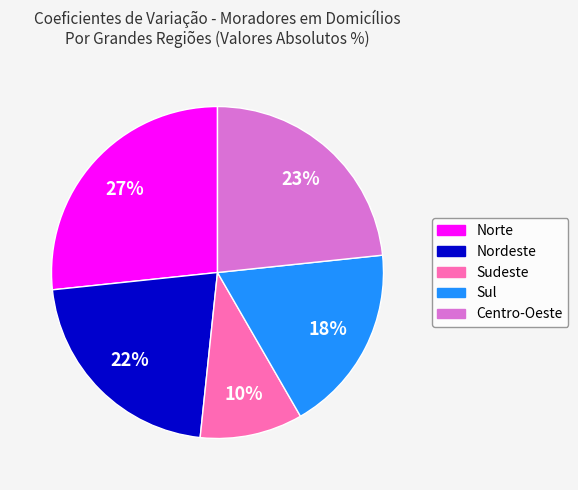

Do Centro-Oeste and Nordeste together represent more than half of the pie?

No